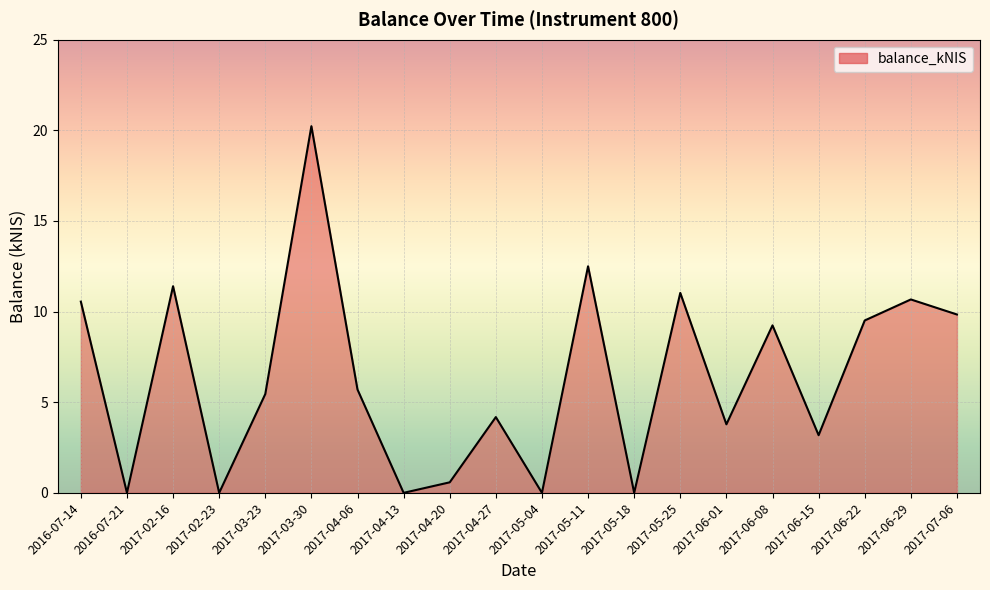

How many values exceed 5?

11